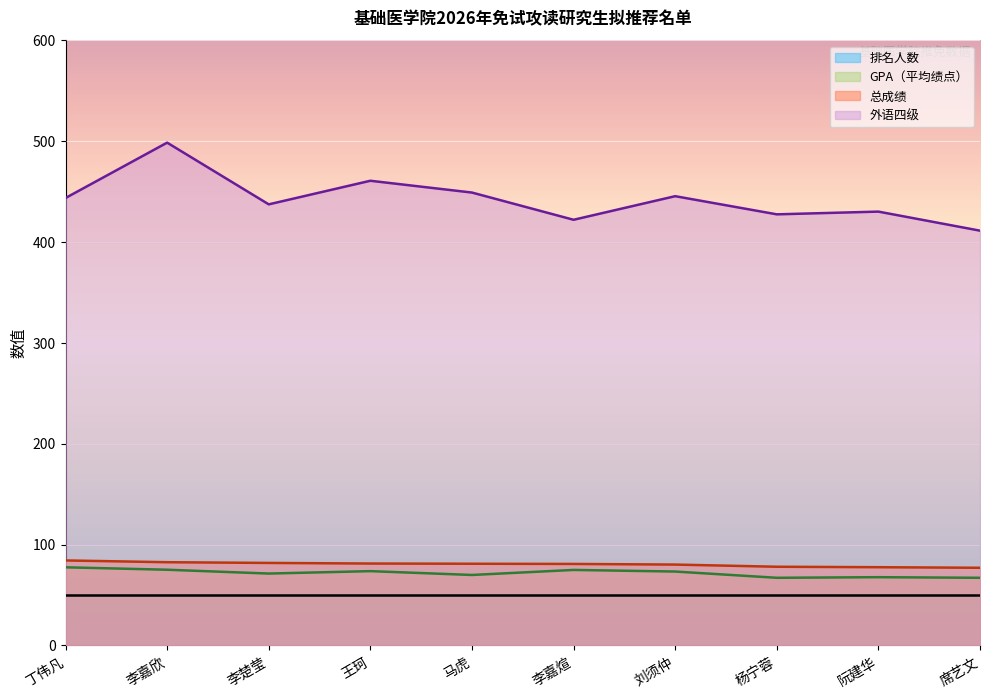

What are all the series names shown in the legend?

排名人数, GPA（平均绩点）, 总成绩, 外语四级